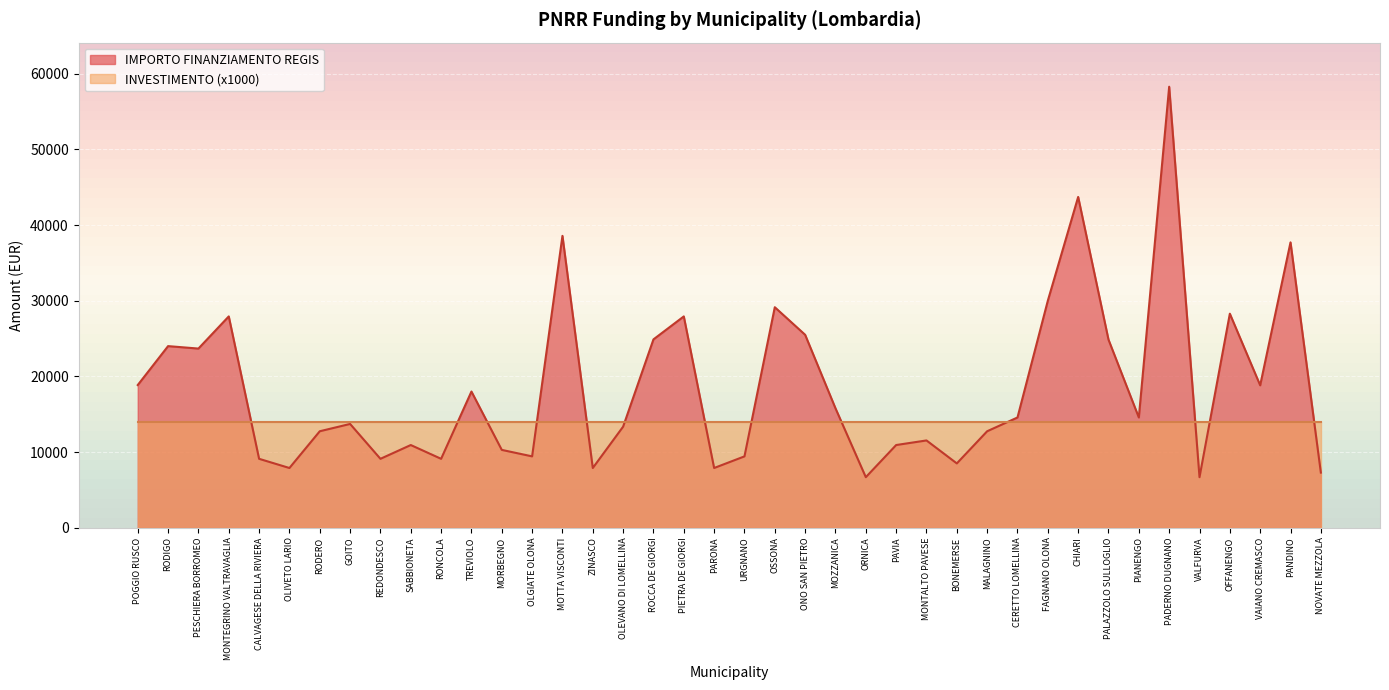

Rank the categories by value from highest to lowest.

PADERNO DUGNANO, CHIARI, MOTTA VISCONTI, PANDINO, FAGNANO OLONA, OSSONA, OFFANENGO, MONTEGRINO VALTRAVAGLIA, PIETRA DE GIORGI, ONO SAN PIETRO, ROCCA DE GIORGI, PALAZZOLO SULLOGLIO, RODIGO, PESCHIERA BORROMEO, POGGIO RUSCO, VAIANO CREMASCO, TREVIOLO, MOZZANICA, CERETTO LOMELLINA, PIANENGO, GOITO, OLEVANO DI LOMELLINA, RODERO, MALAGNINO, MONTALTO PAVESE, SABBIONETA, PAVIA, MORBEGNO, OLGIATE OLONA, URGNANO, CALVAGESE DELLA RIVIERA, REDONDESCO, RONCOLA, BONEMERSE, OLIVETO LARIO, ZINASCO, PARONA, NOVATE MEZZOLA, ORNICA, VALFURVA